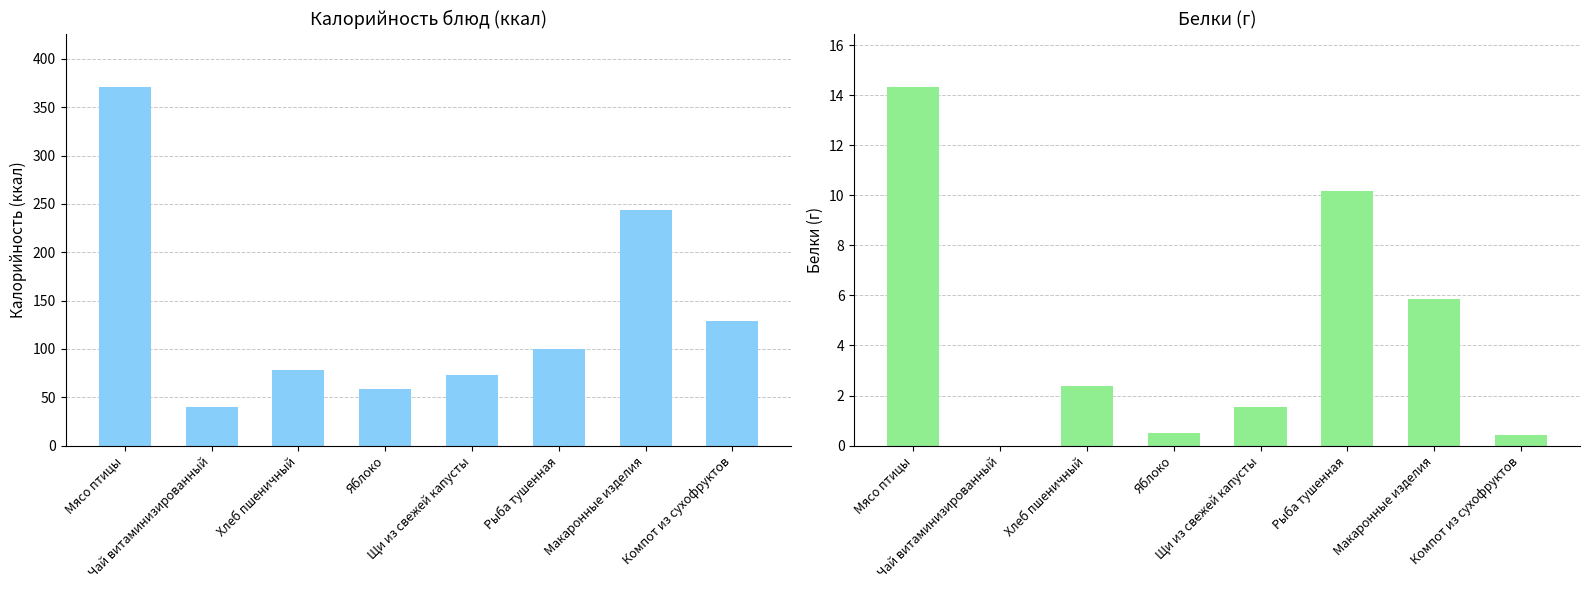

At how many categories does at least one series exceed 367?

1